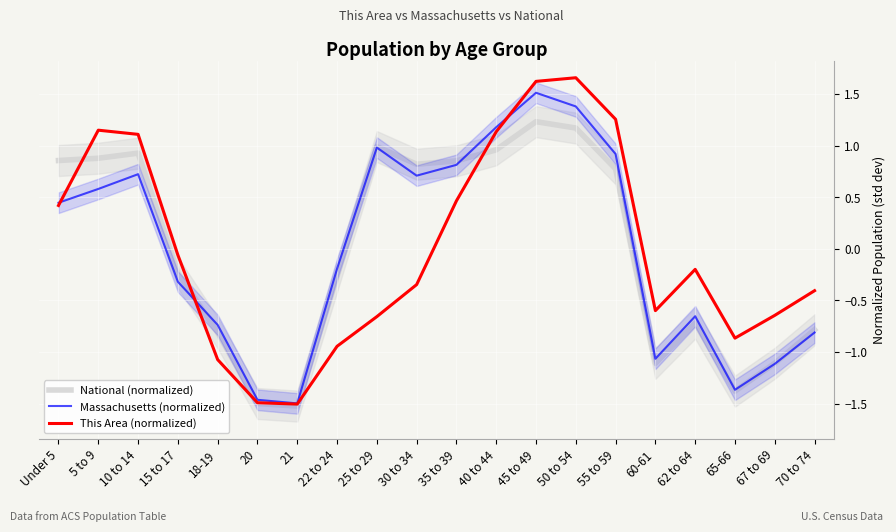

What position from the left is 55 to 59?

15